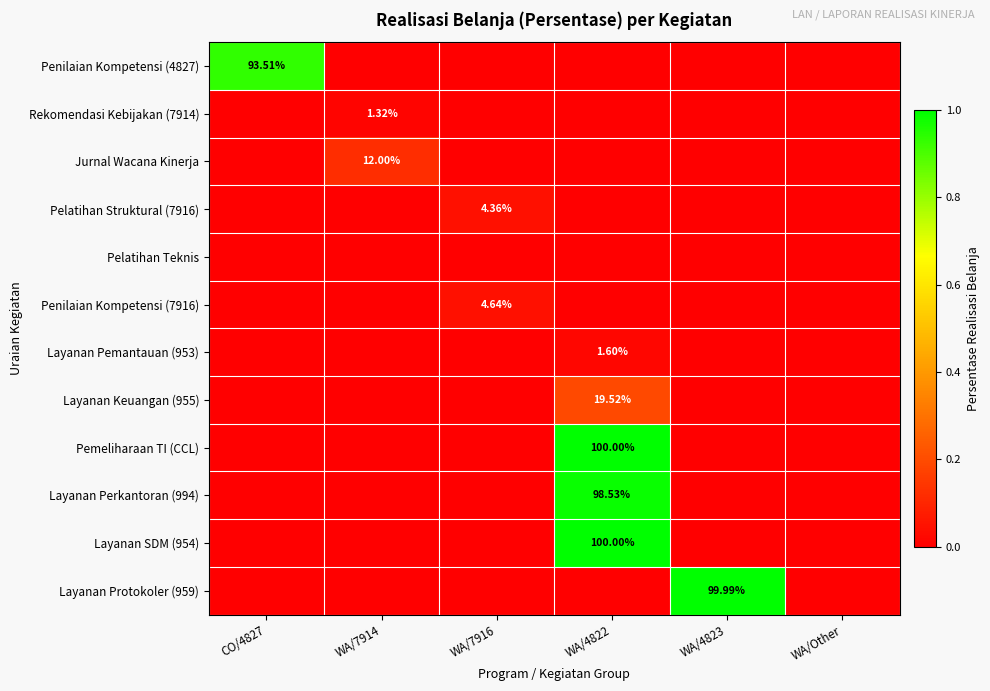

Is the value of Jurnal Wacana Kinerja at WA/7914 greater than the value of Layanan Pemantauan (953) at WA/4822?

Yes